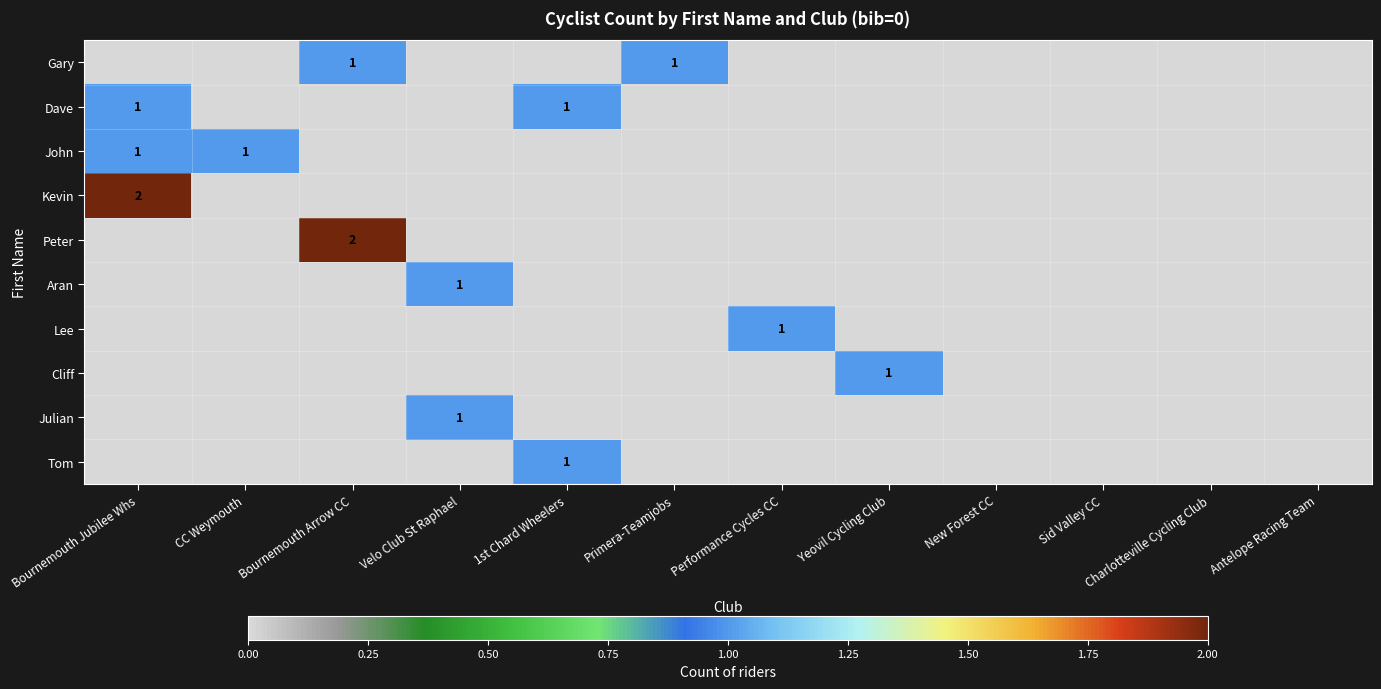

How many data points in Julian are above 0?

1